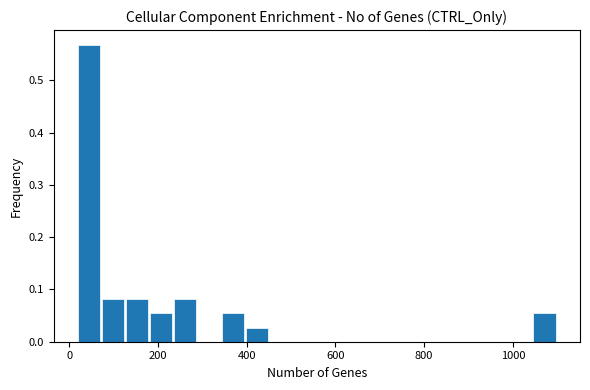

Around what value on the x-axis is the tallest bar? Give the approximate position of its centre, as read against the axis.

40